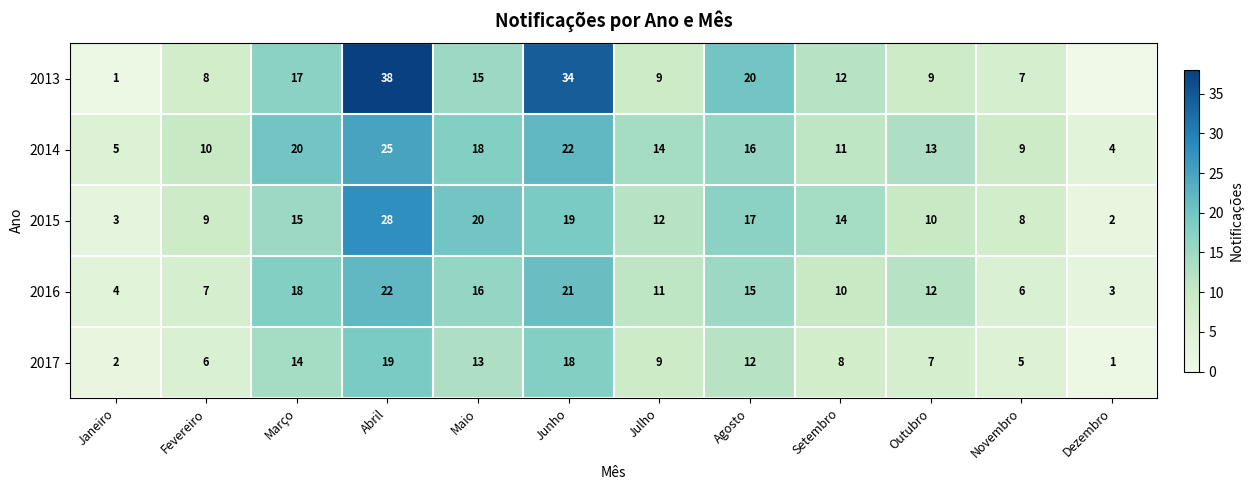

Which category has the highest value in the 2016 series?

Abril